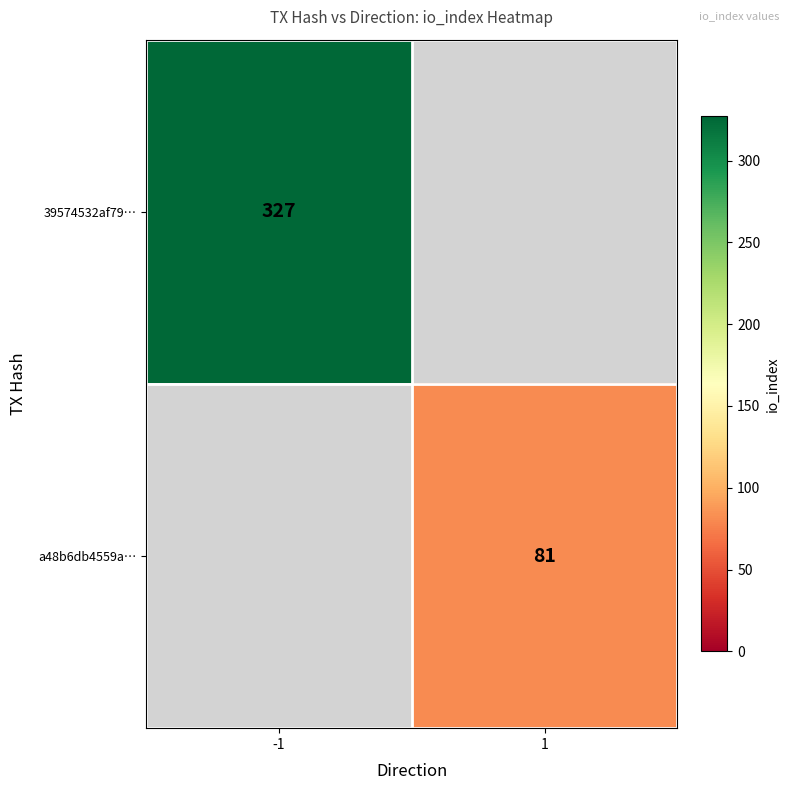

Count the number of data series in this chart.

2